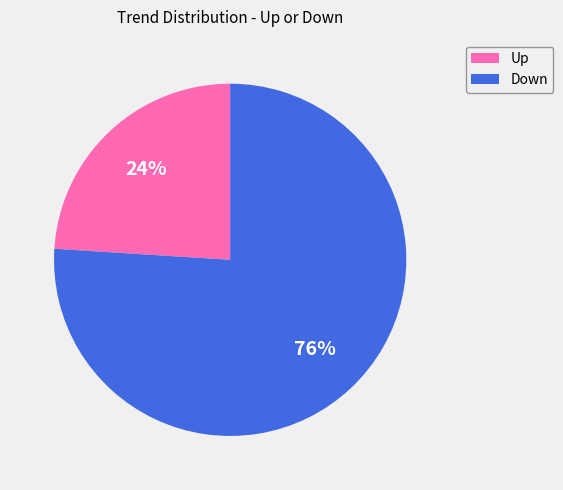

To the nearest percent, what is the average slice percentage?

50%